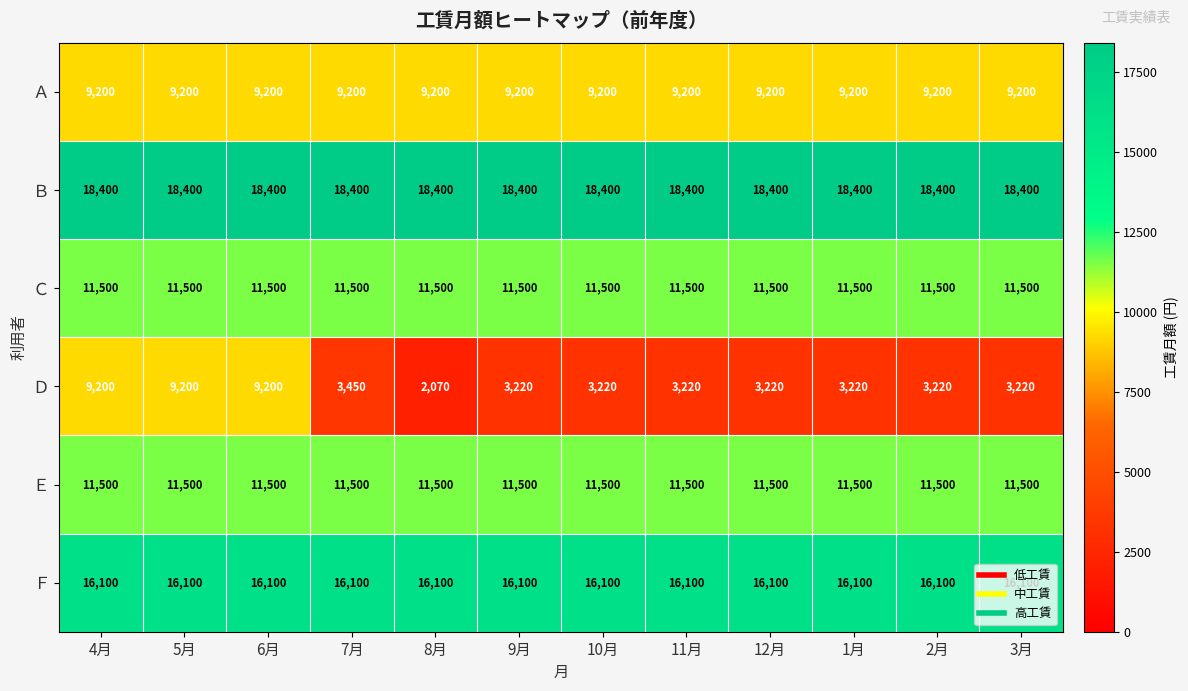

What is the sum of the Ｆ values at 4月 and 1月?

32200